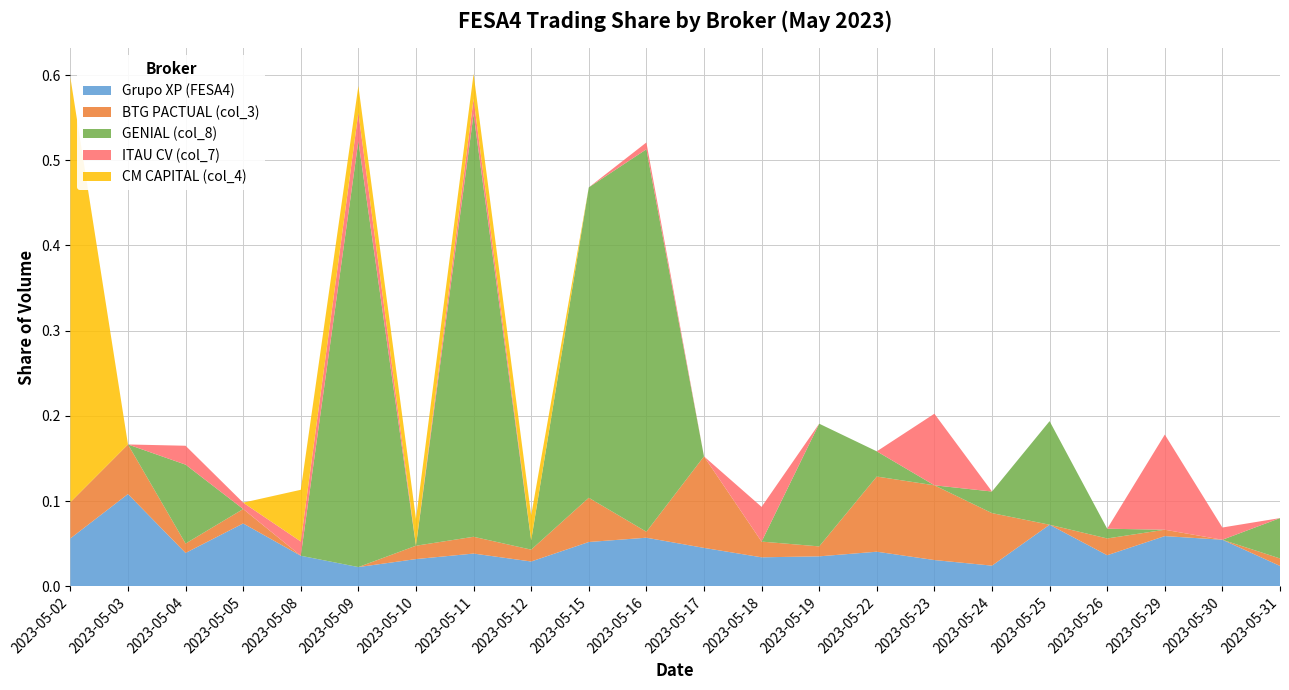

Reading right to left, list all the values displayed in this chart.

Grupo XP (FESA4): 0.0	0.1	0.1	0.0	0.1	0.0	0.0	0.0	0.0	0.0	0.0	0.1	0.1	0.0	0.0	0.0	0.0	0.0	0.1	0.0	0.1	0.1
BTG PACTUAL (col_3): 0.0	0.0	0.0	0.0	0.0	0.1	0.1	0.1	0.0	0.0	0.1	0.0	0.1	0.0	0.0	0.0	0.0	0.0	0.0	0.0	0.1	0.0
GENIAL (col_8): 0.0	0.0	0.0	0.0	0.1	0.0	0.0	0.0	0.1	0.0	0.0	0.4	0.4	0.0	0.5	0.0	0.5	0.0	0.0	0.1	0.0	0.0
ITAU CV (col_7): 0.0	0.0	0.1	0.0	0.0	0.0	0.1	0.0	0.0	0.0	0.0	0.0	0.0	0.0	0.0	0.0	0.0	0.0	0.0	0.0	0.0	0.0
CM CAPITAL (col_4): 0.0	0.0	0.0	0.0	0.0	0.0	0.0	0.0	0.0	0.0	0.0	0.0	0.0	0.0	0.0	0.0	0.0	0.1	0.0	0.0	0.0	0.5